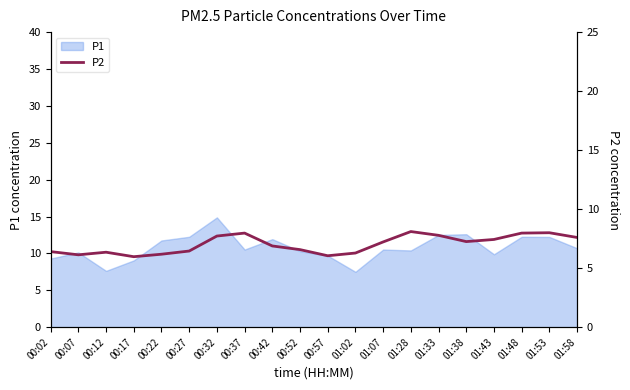

The chart shows a value of 7.4 at 01:43. True or false?

True